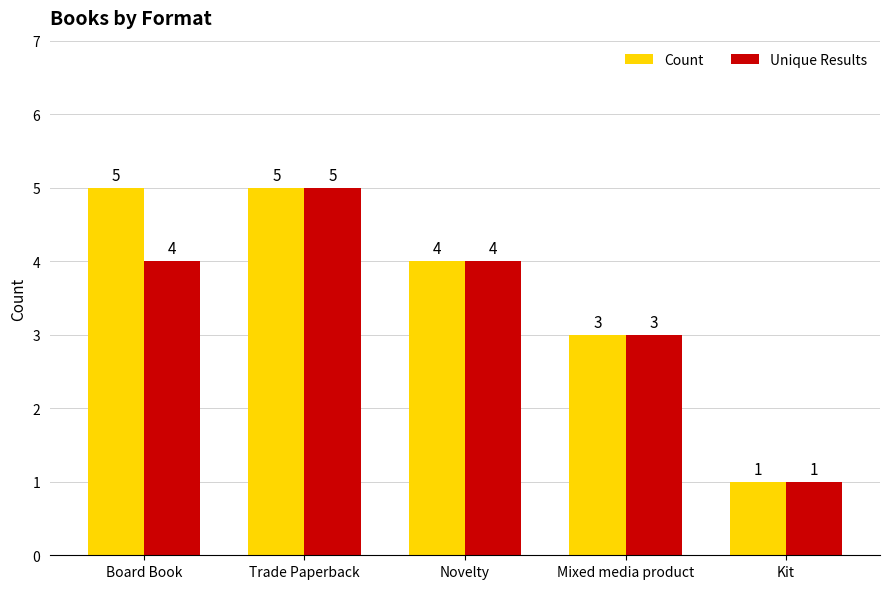

Rank the series by their average value, from lowest to highest.

Unique Results, Count